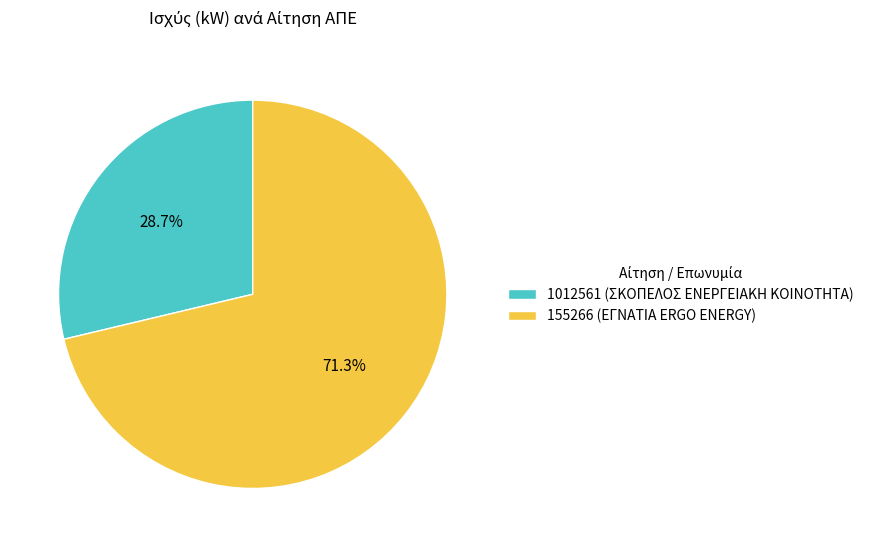

What percentage is the 1012561 (ΣΚΟΠΕΛΟΣ ΕΝΕΡΓΕΙΑΚΗ ΚΟΙΝΟΤΗΤΑ) slice, to the nearest percent?

29%